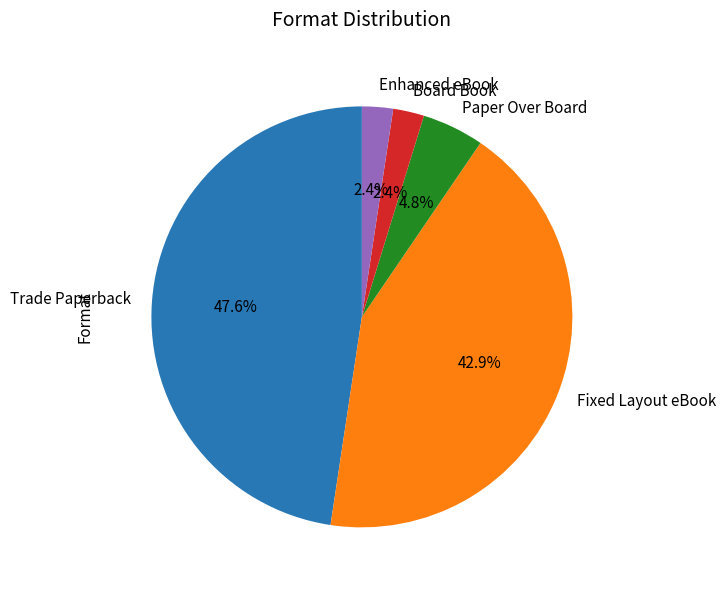

Count the number of slices in the pie.

5